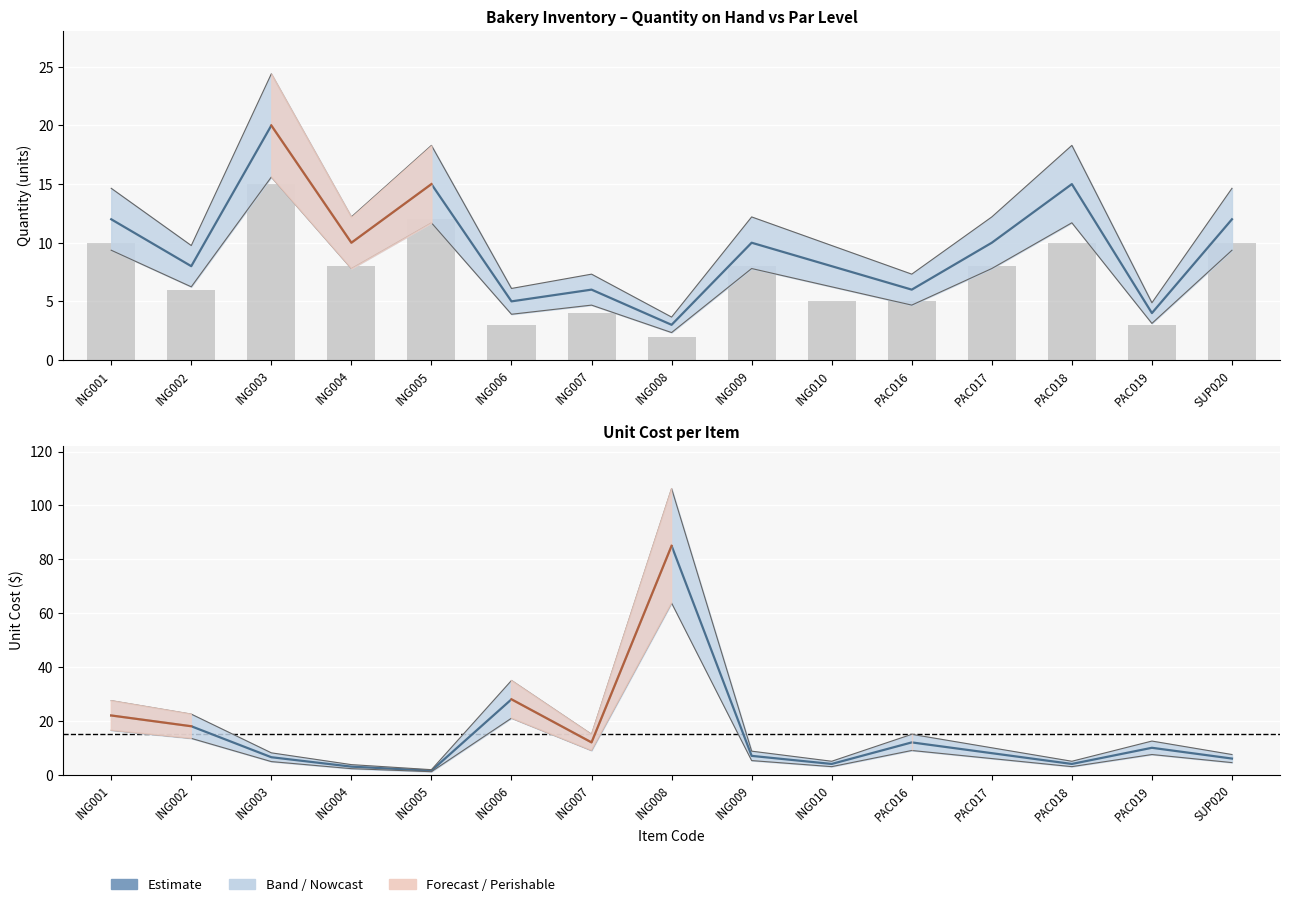

How many groups of bars are there?

15